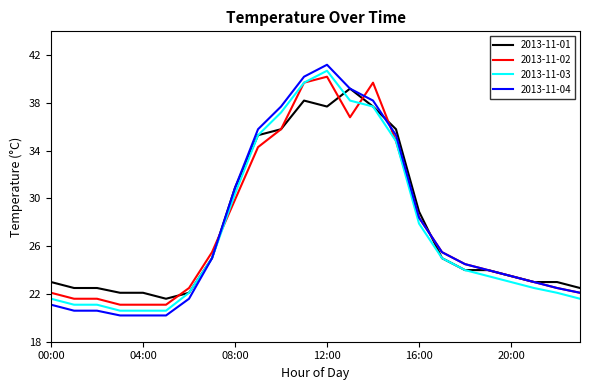

What is the smallest value displayed?

20.2